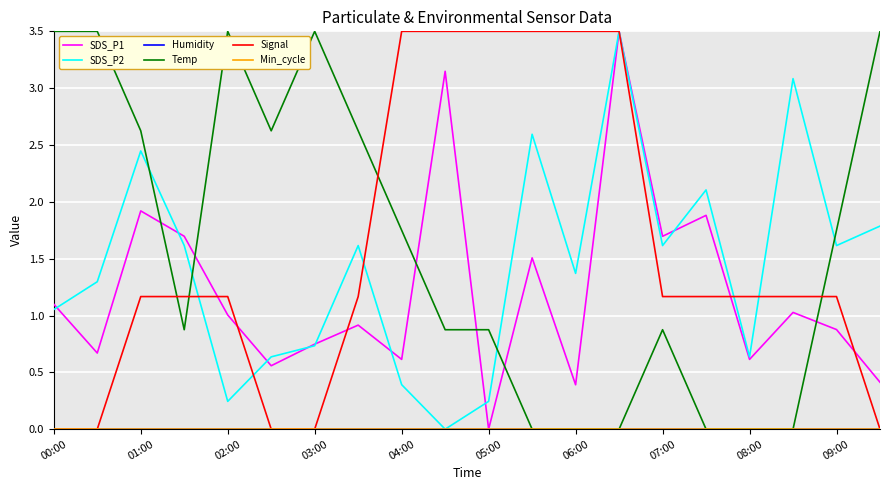

Does the chart have visible grid lines?

Yes